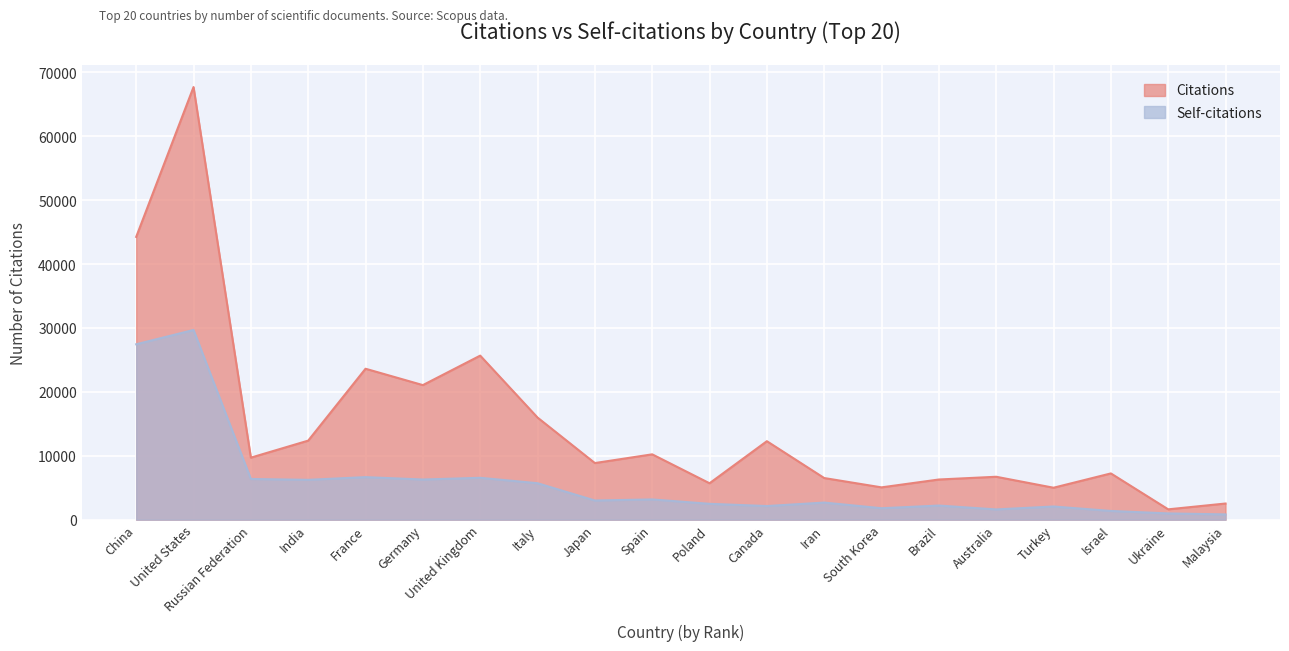

What is the difference between the Citations values at United States and France?

44080